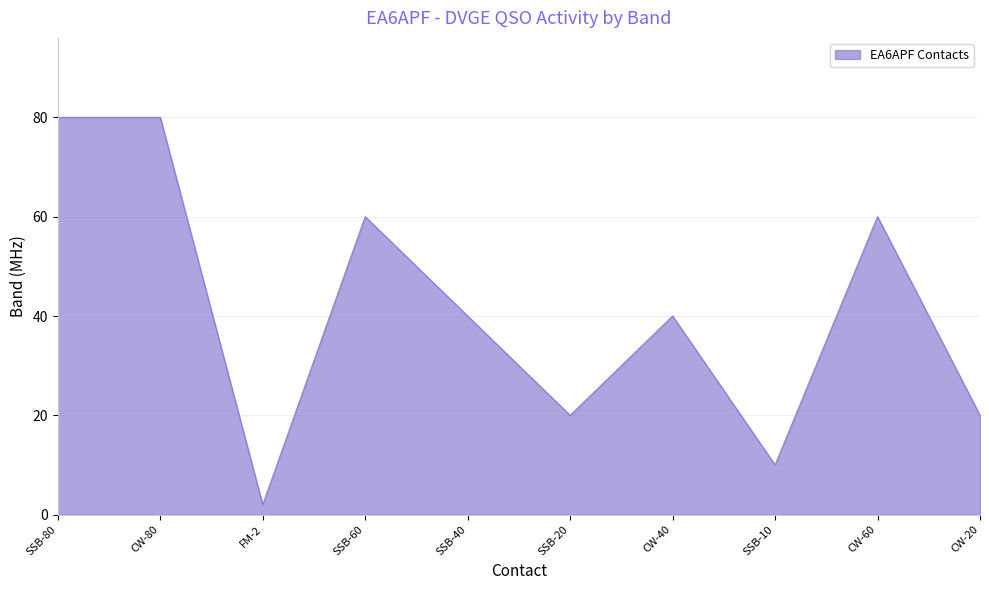

Between SSB-80 and CW-20, which is larger?

SSB-80